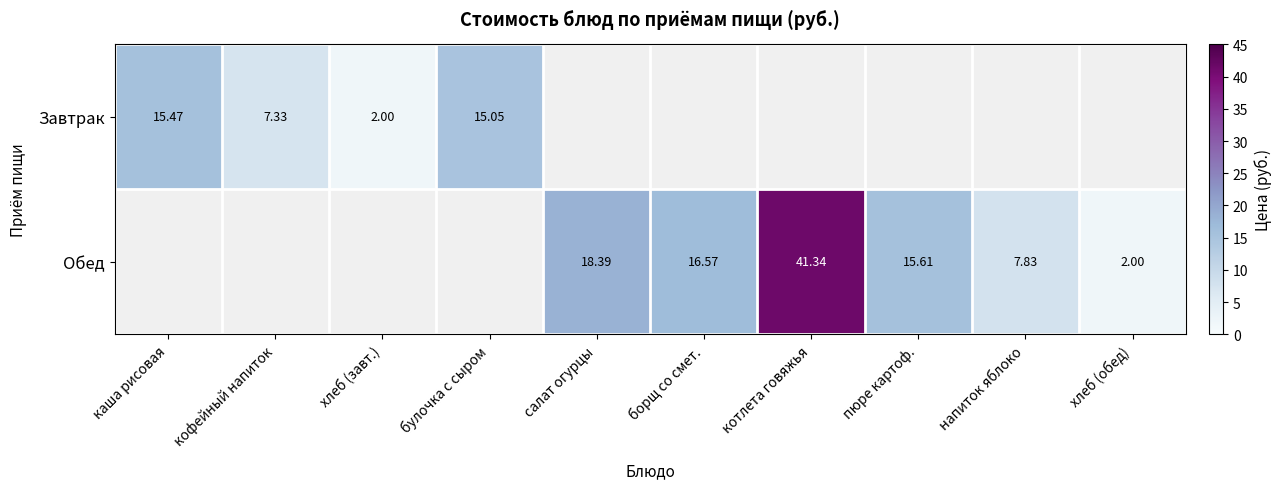

Is the value of Обед at котлета говяжья greater than the value of Завтрак at булочка с сыром?

Yes